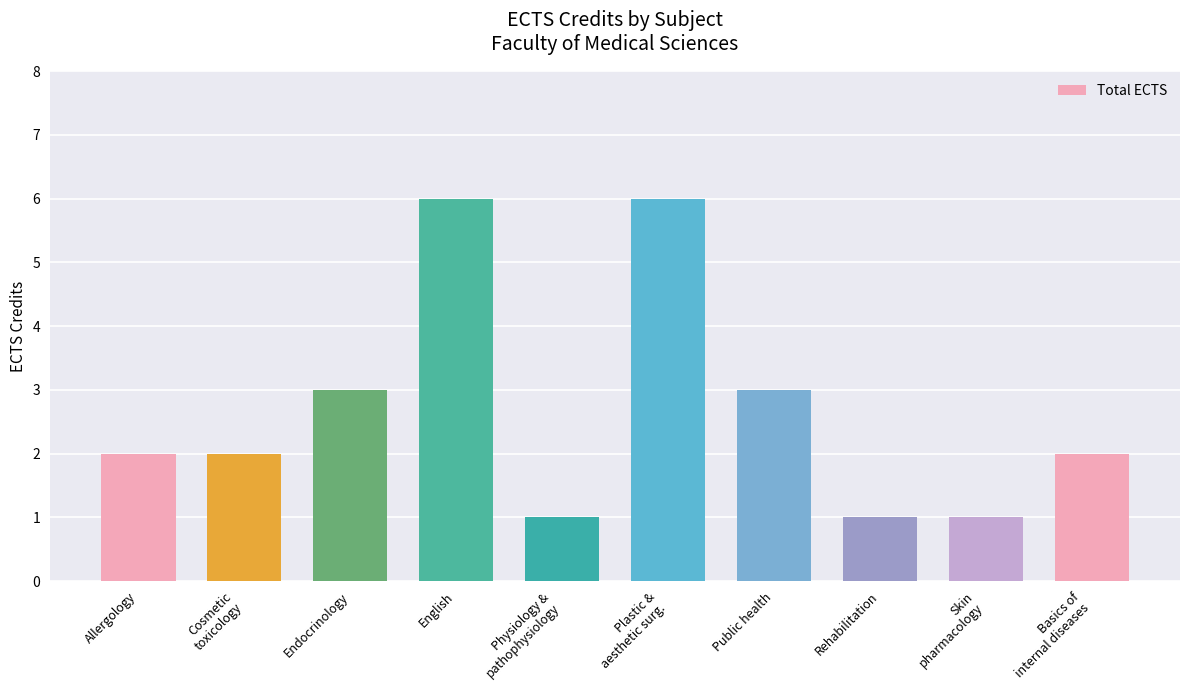

Reading left to right, transcribe all the data shown in this chart.

Allergology=2	Cosmetic
toxicology=2	Endocrinology=3	English=6	Physiology &
pathophysiology=1	Plastic &
aesthetic surg.=6	Public health=3	Rehabilitation=1	Skin
pharmacology=1	Basics of
internal diseases=2